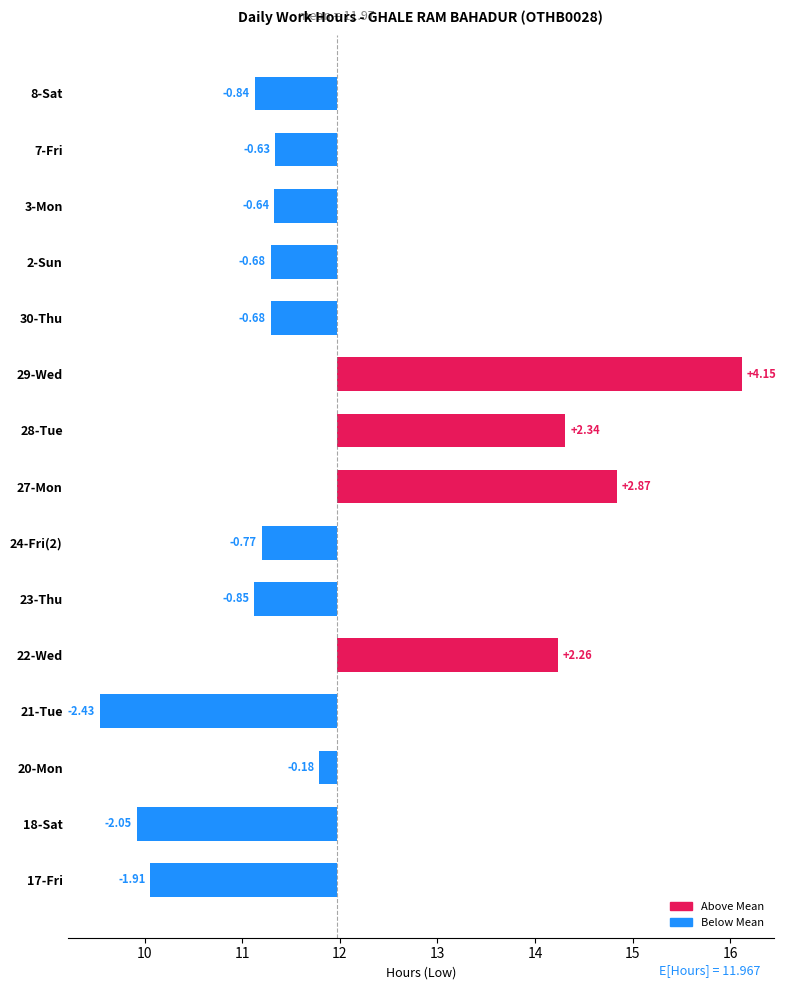

How many values are above zero?

4